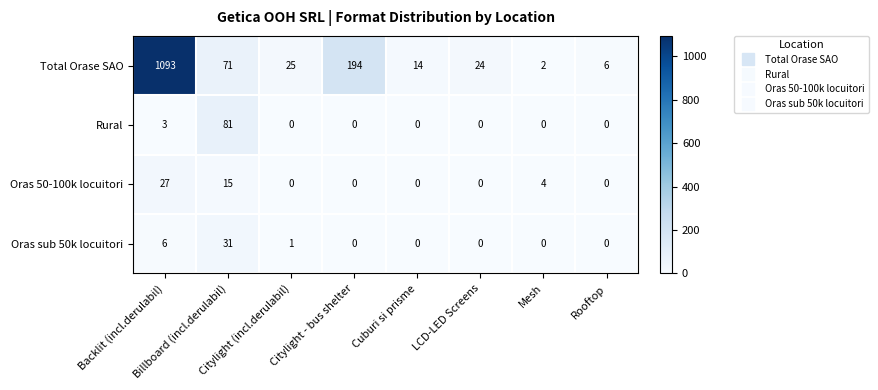

Rank the series by their maximum value, from lowest to highest.

Oras 50-100k locuitori, Oras sub 50k locuitori, Rural, Total Orase SAO